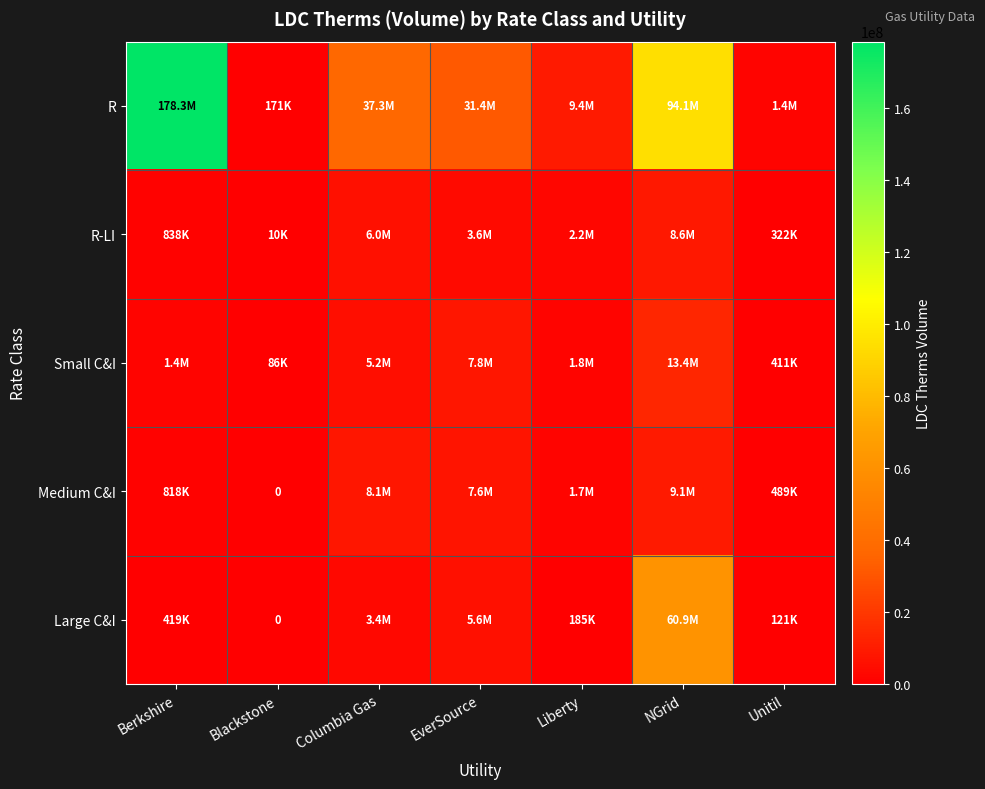

Between Columbia Gas and Liberty, which series saw the biggest shift?

R